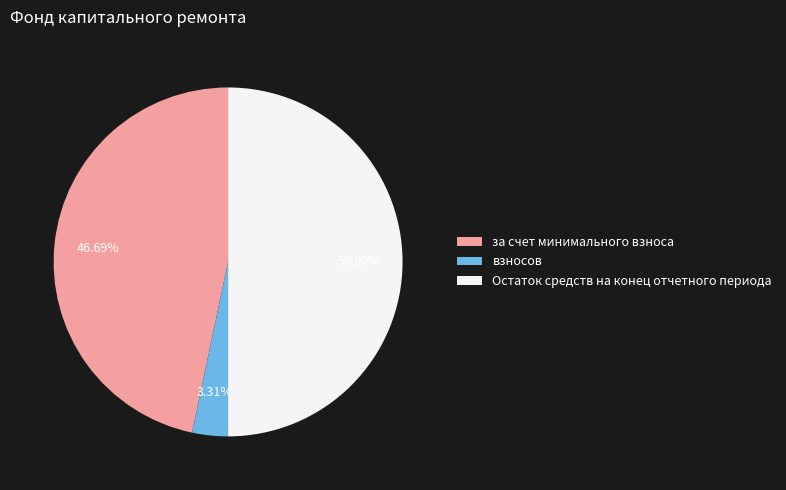

Is за счет минимального взноса the majority of the pie?

No